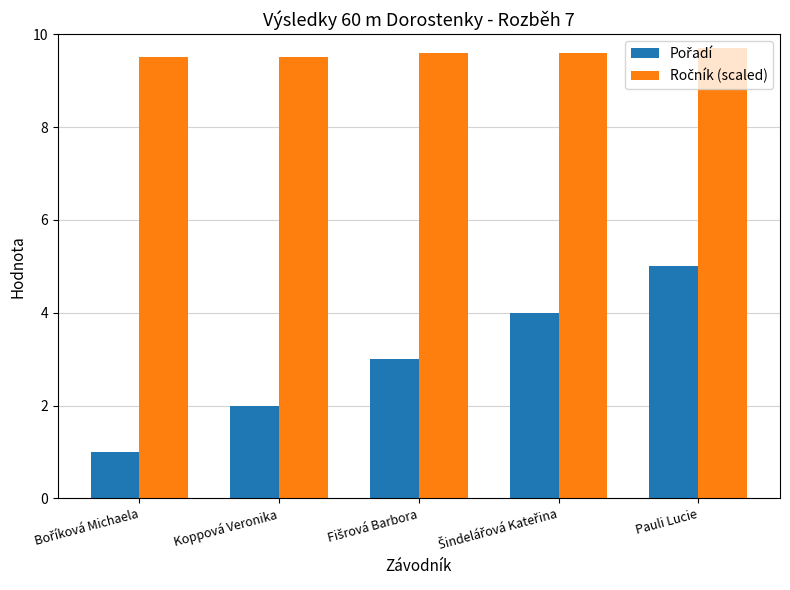

Which category has the highest value across all series?

Pauli Lucie